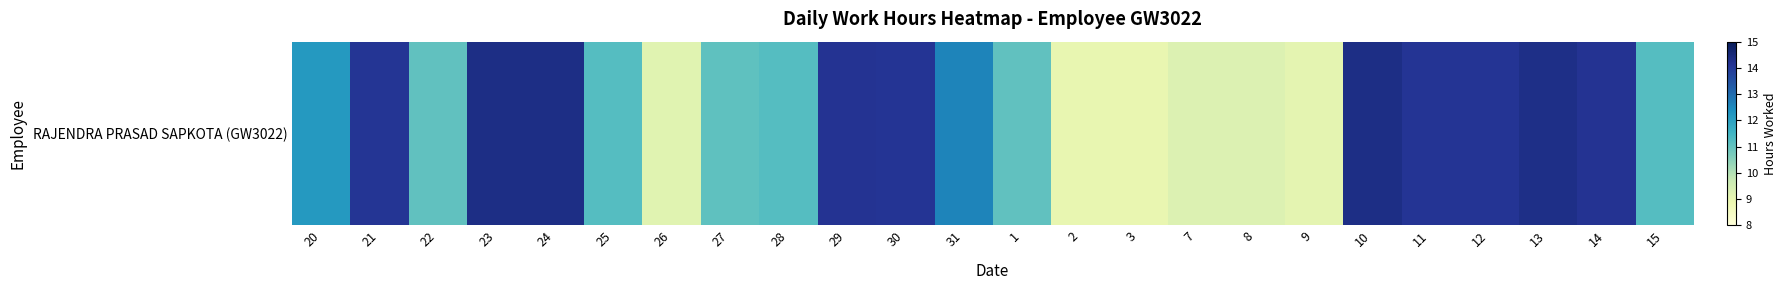

What is the greatest value displayed?

14.3